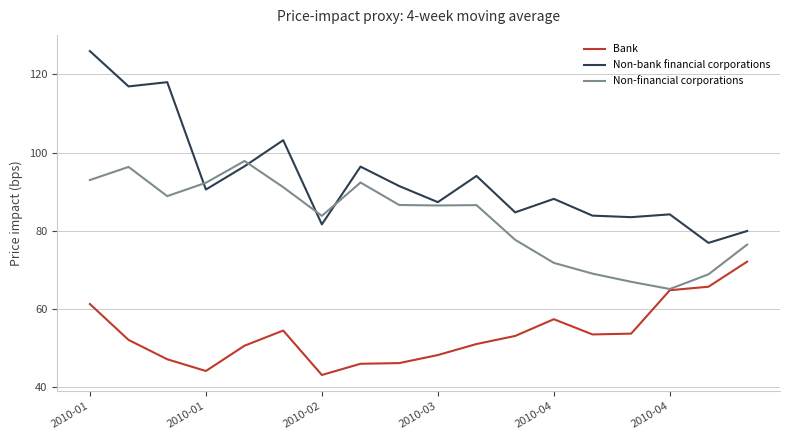

At how many categories does at least one series exceed 67?

18